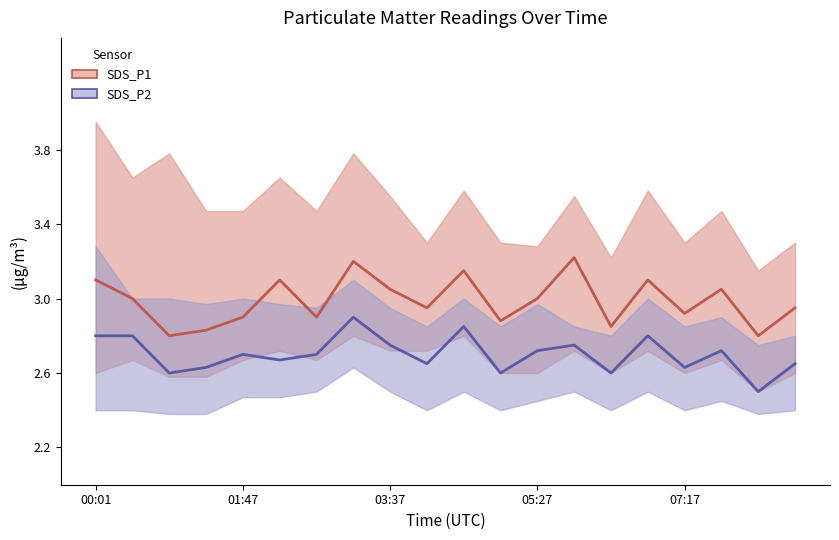

Where is SDS_P2 nearest to the value 2?

18